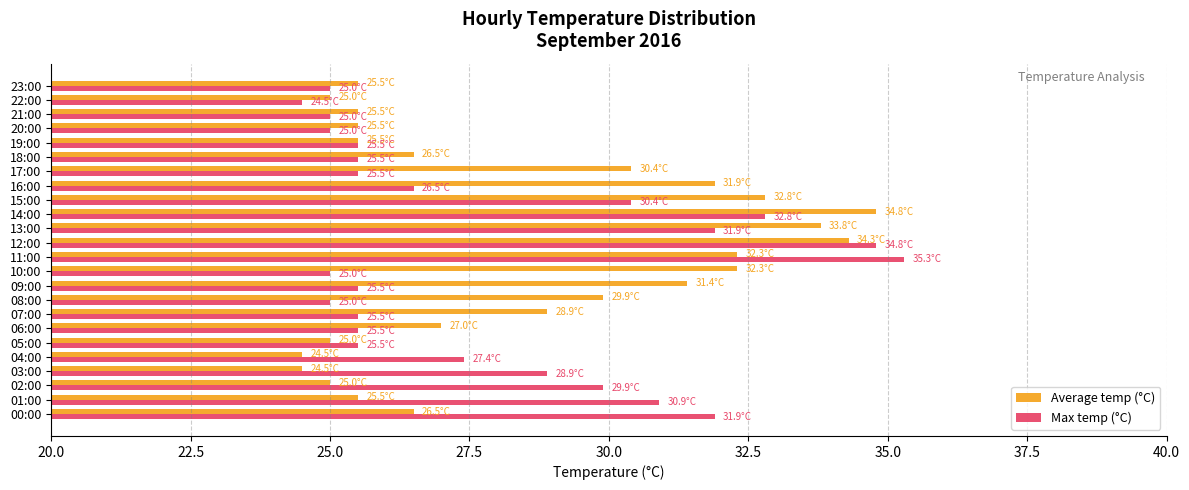

At 17:00, list the series in order from largest to smallest.

Average temp (°C), Max temp (°C)